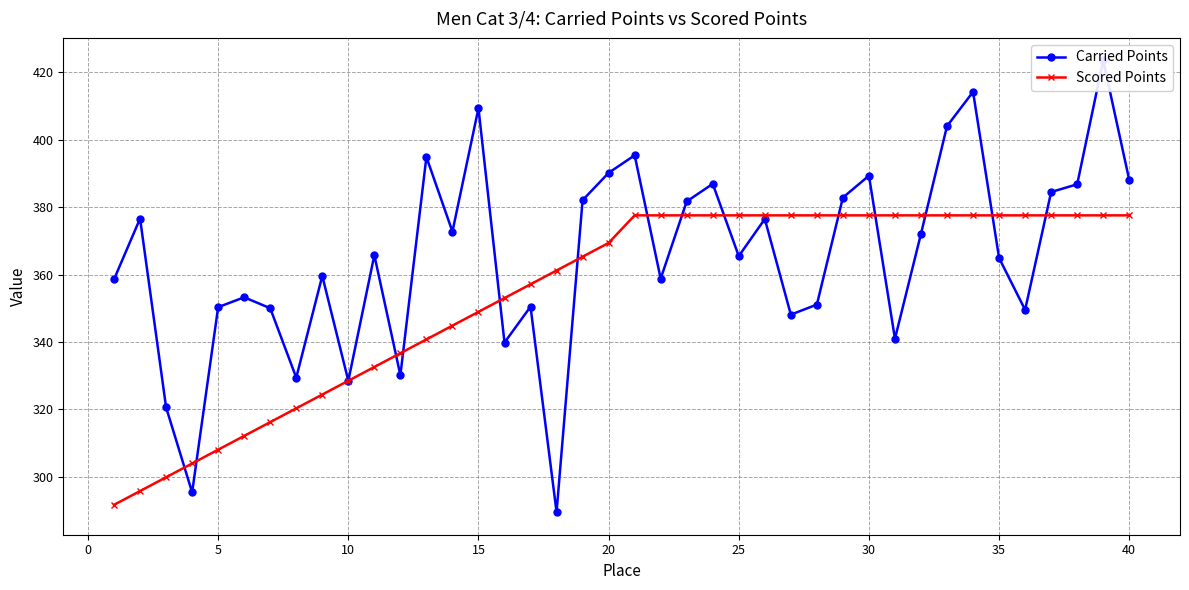

Which series has the largest total across all categories?

Carried Points